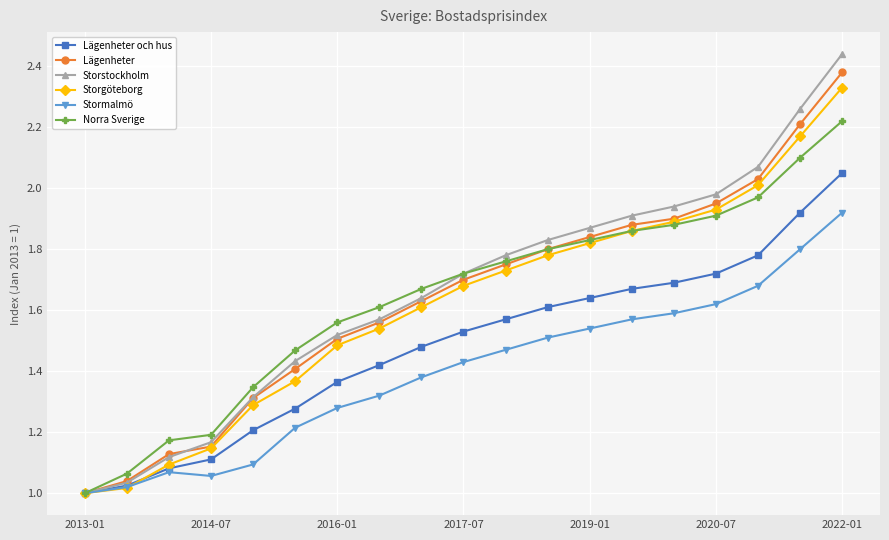

How many series are shown in this chart?

6